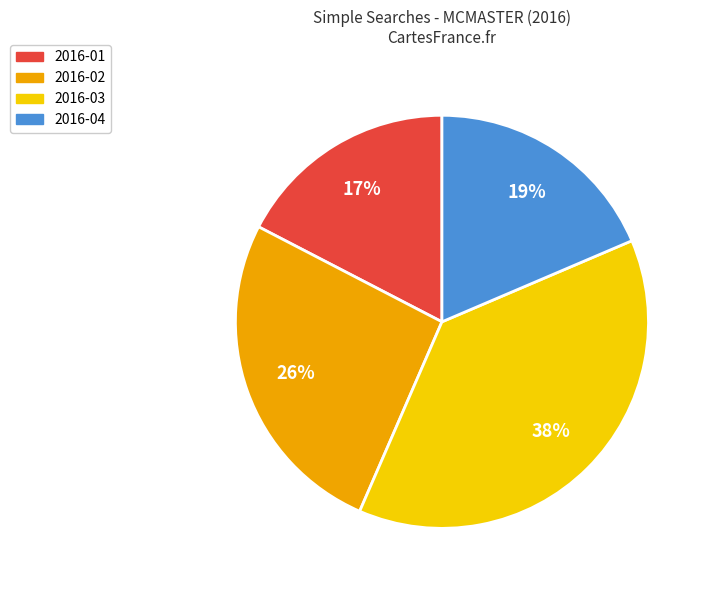

Is there any slice that represents more than half of the pie?

No